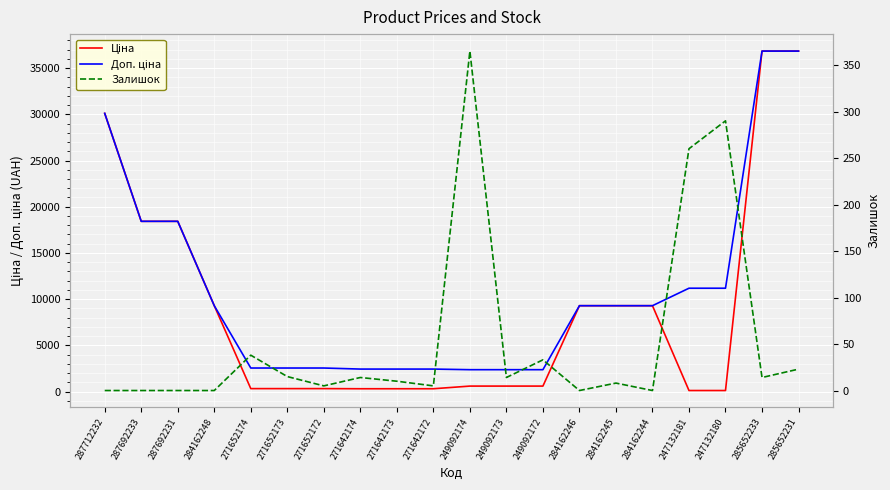

What is the difference between the maximum and minimum values in the Залишок series?

365.0